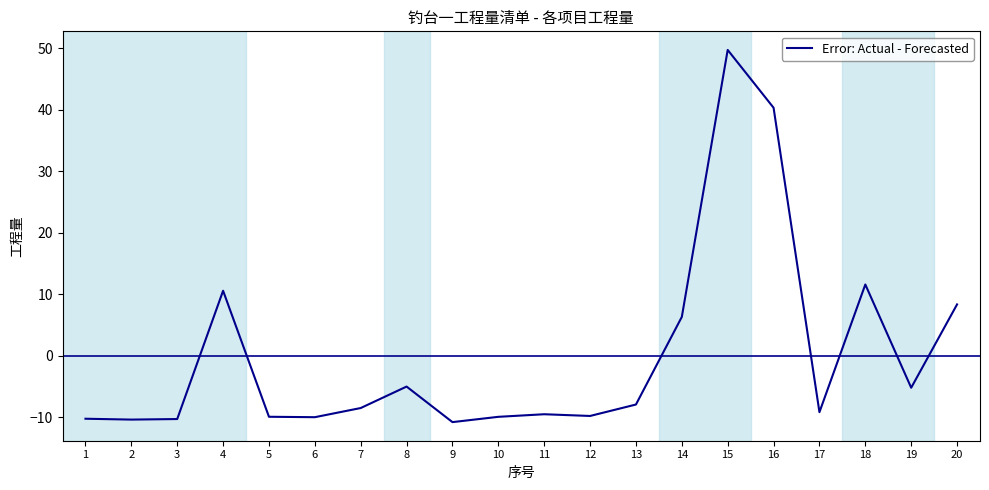

What is the difference between the values at 4 and 8?

15.6